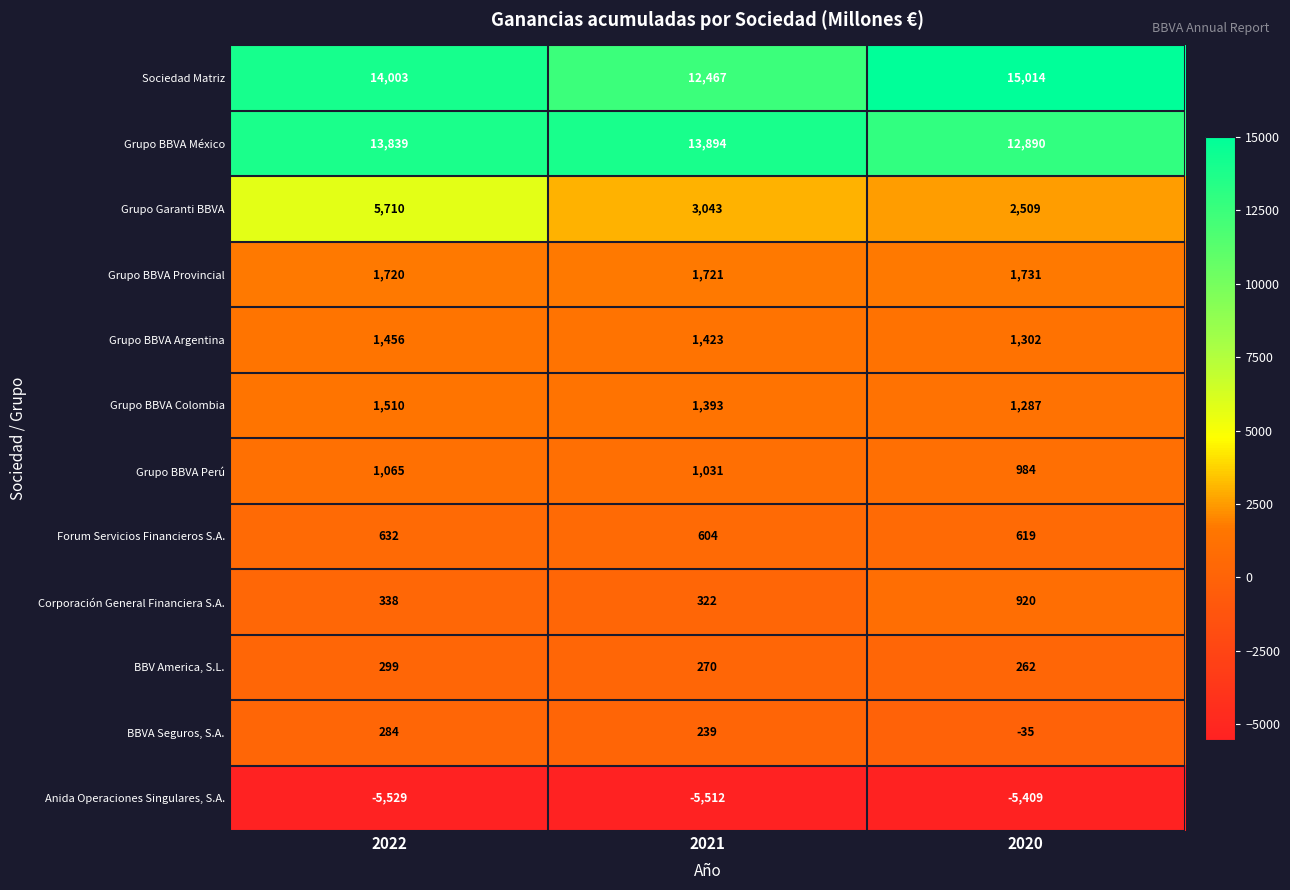

How many categories are shown in the chart?

3